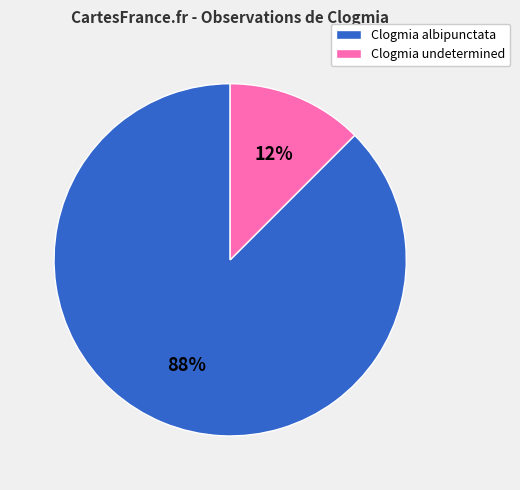

To the nearest percent, what is the combined percentage of Clogmia undetermined and Clogmia albipunctata?

100%